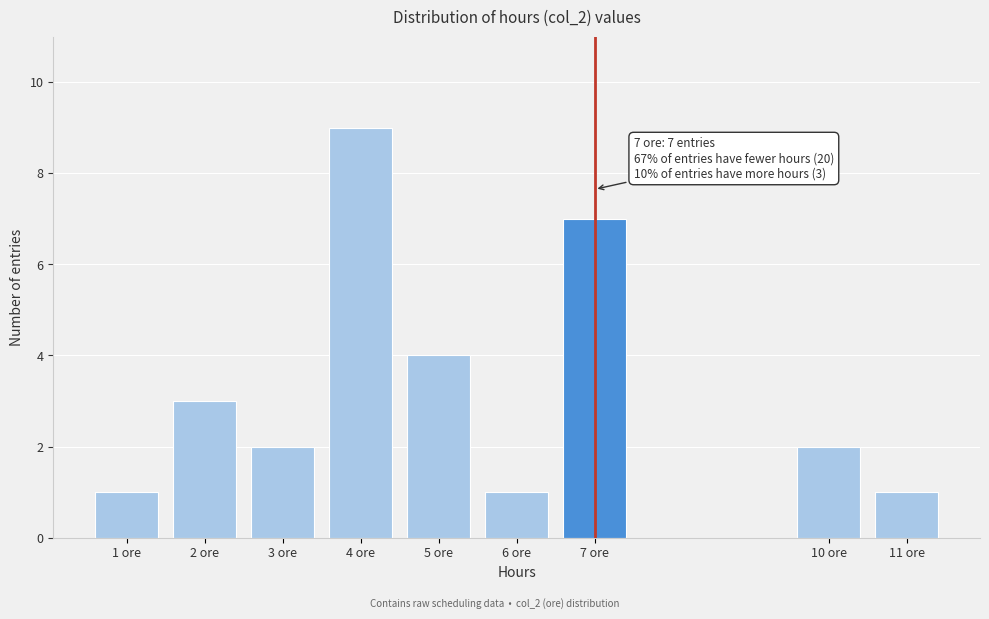

Reading left to right, list all the values displayed in this chart.

1	3	2	9	4	1	7	2	1